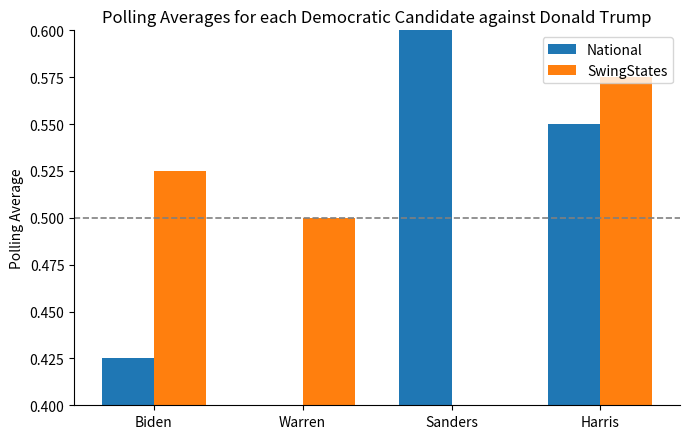

What is the label of the 3rd bar from the right?

Warren